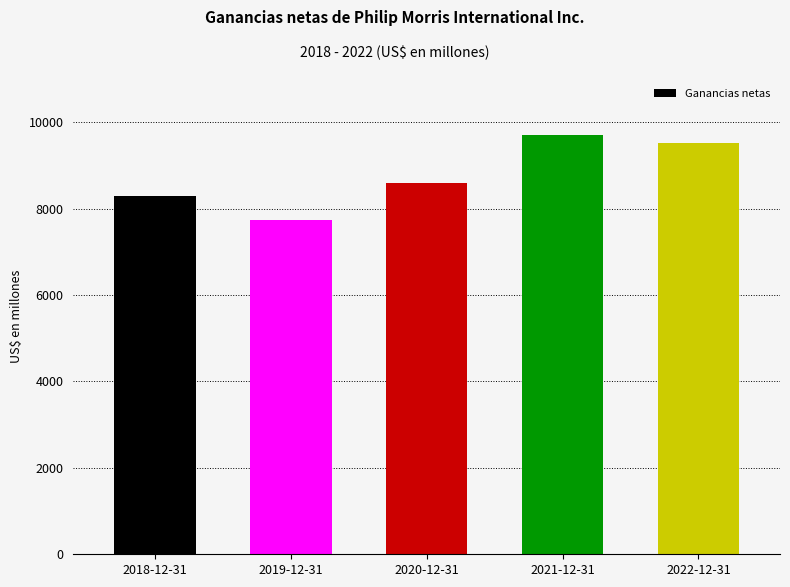

What is the label of the 4th bar from the left?

2021-12-31